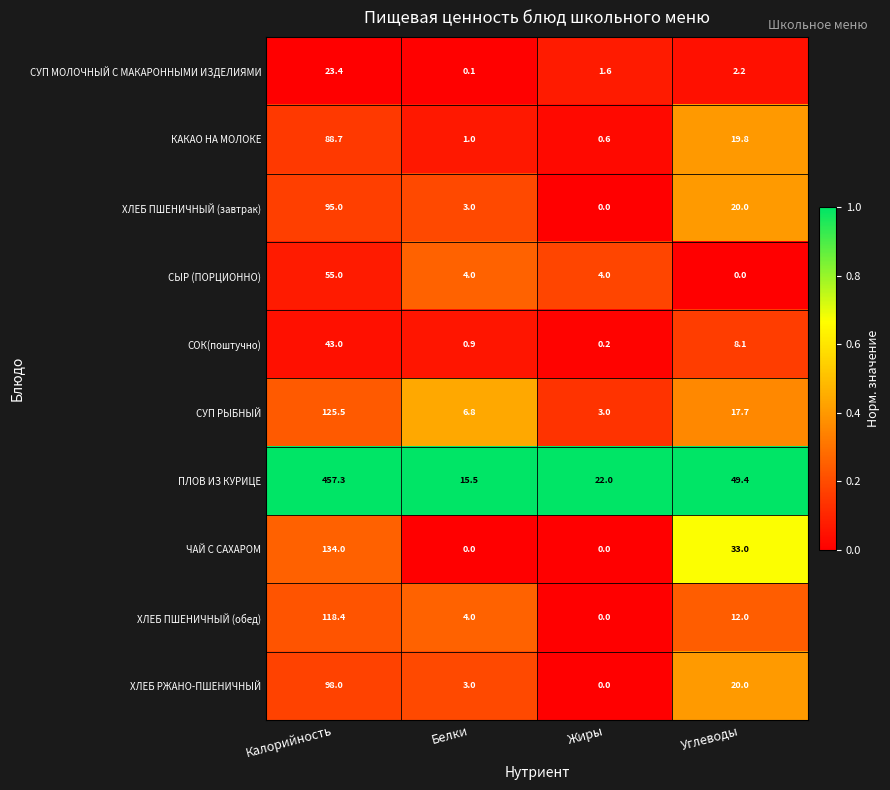

Rank the categories by СУП МОЛОЧНЫЙ С МАКАРОННЫМИ ИЗДЕЛИЯМИ value from highest to lowest.

Калорийность, Углеводы, Жиры, Белки